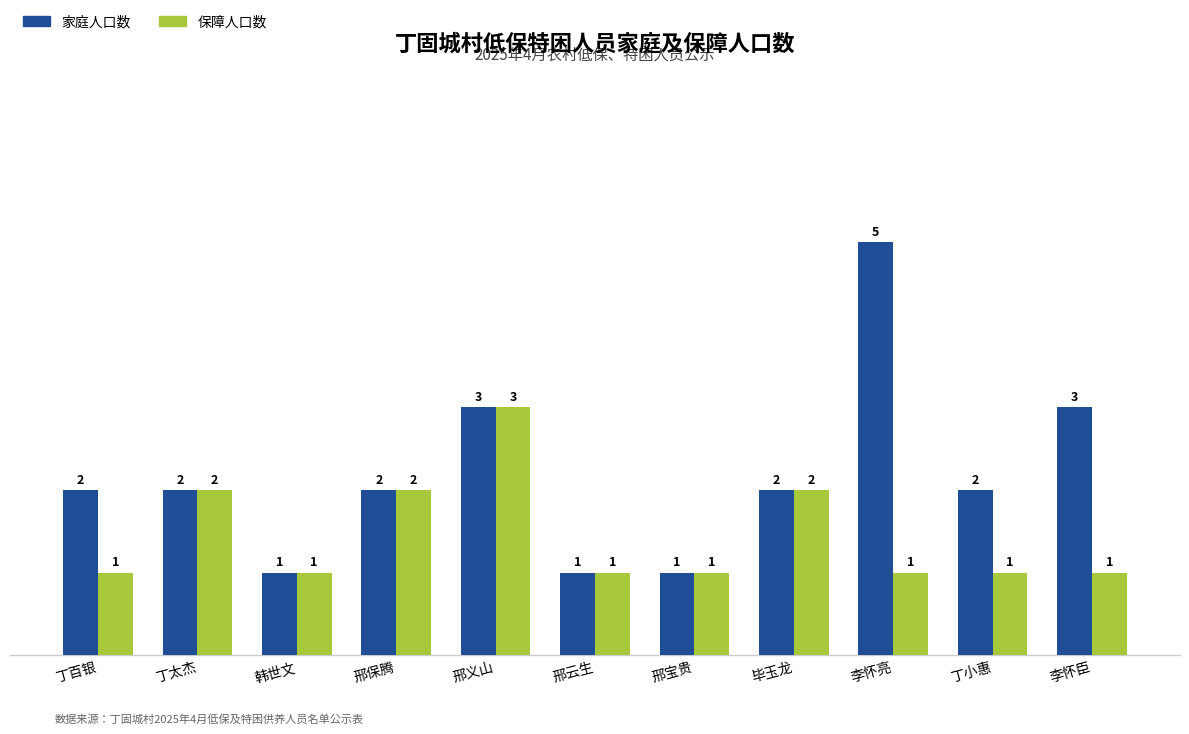

What is the total value across all series at 邢义山?

6